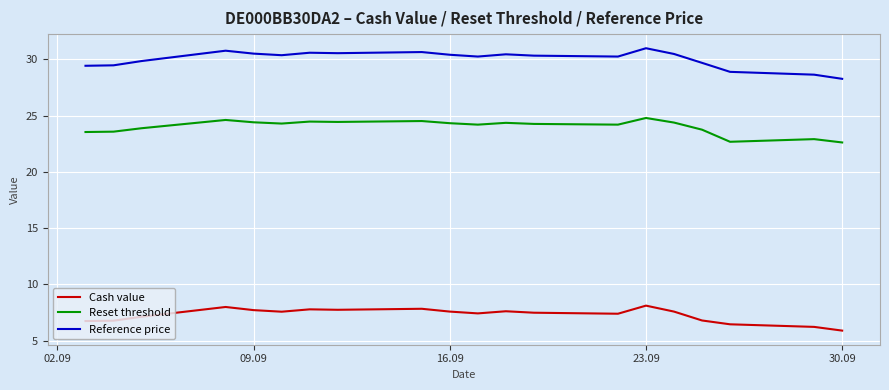

Rank the series by their maximum value, from lowest to highest.

Cash value, Reset threshold, Reference price